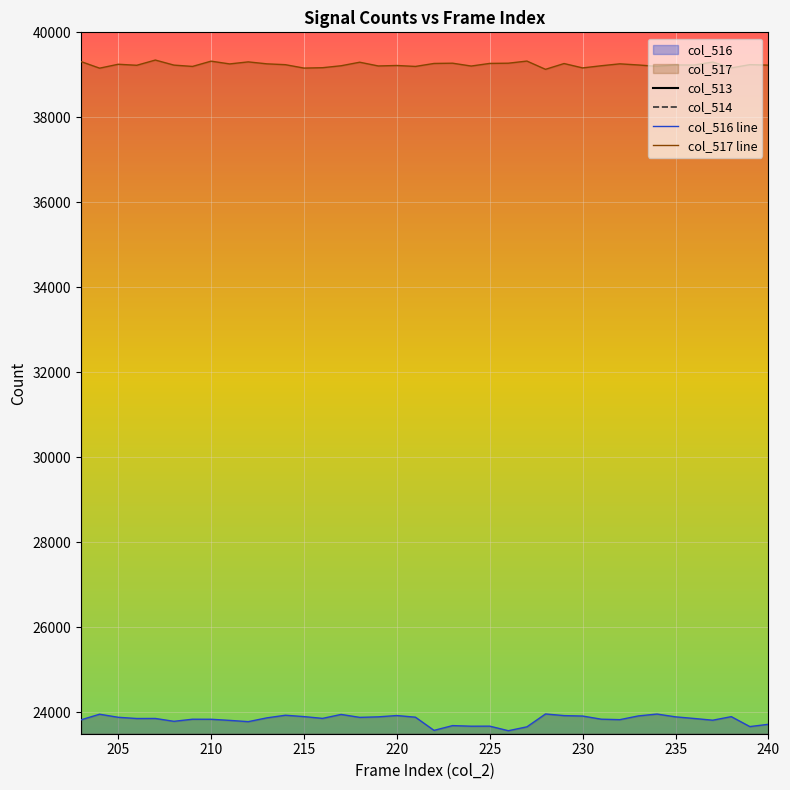

What is the value of the col_513 point at the 12th from the left?

2361